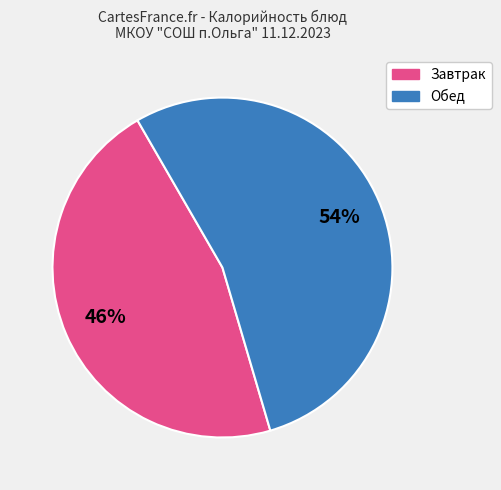

Do Завтрак and Обед together represent more than half of the pie?

Yes